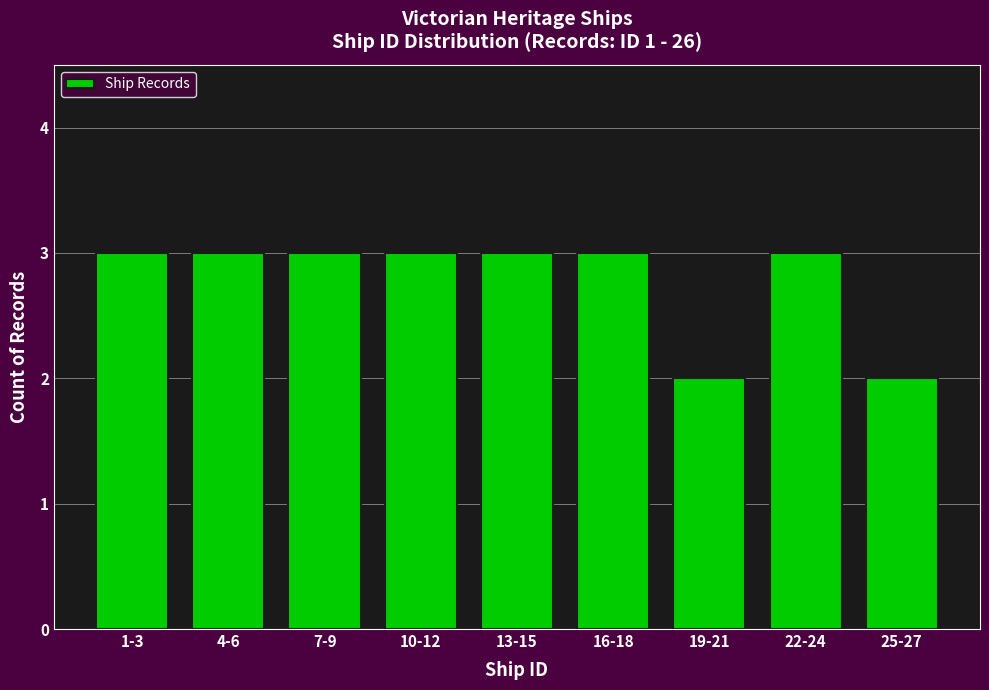

Reading left to right, list all the values displayed in this chart.

1-3=3	4-6=3	7-9=3	10-12=3	13-15=3	16-18=3	19-21=2	22-24=3	25-27=2